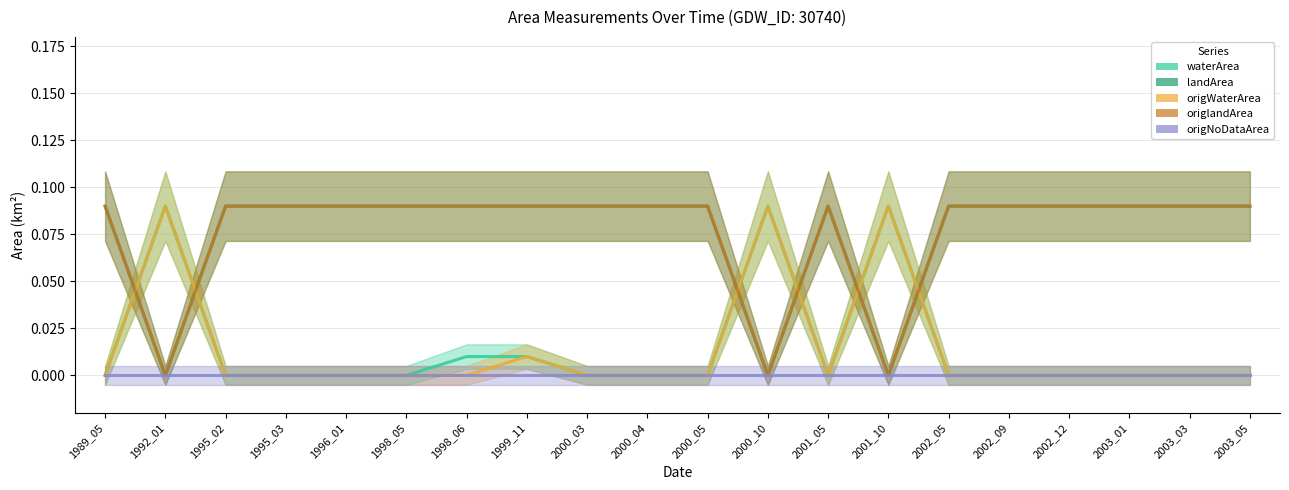

What is the difference between the highest and lowest values at 1999_11?

0.1